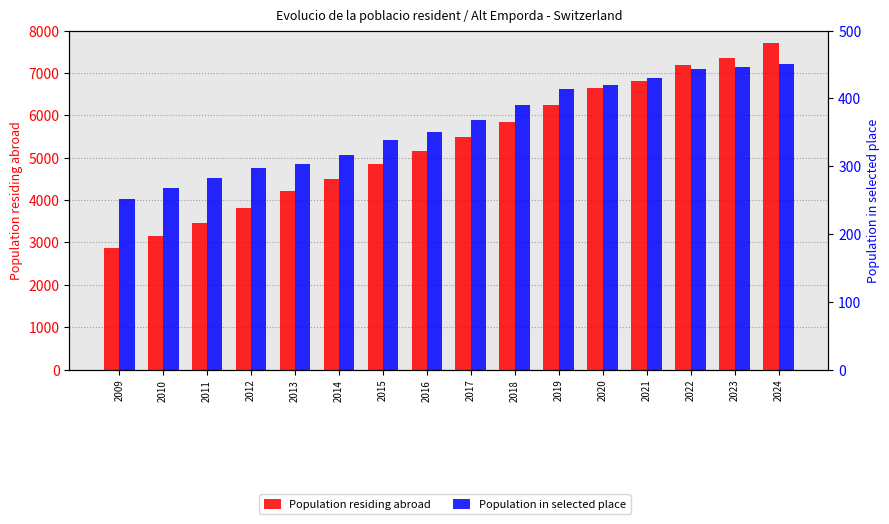

How many bars are there in each group?

2